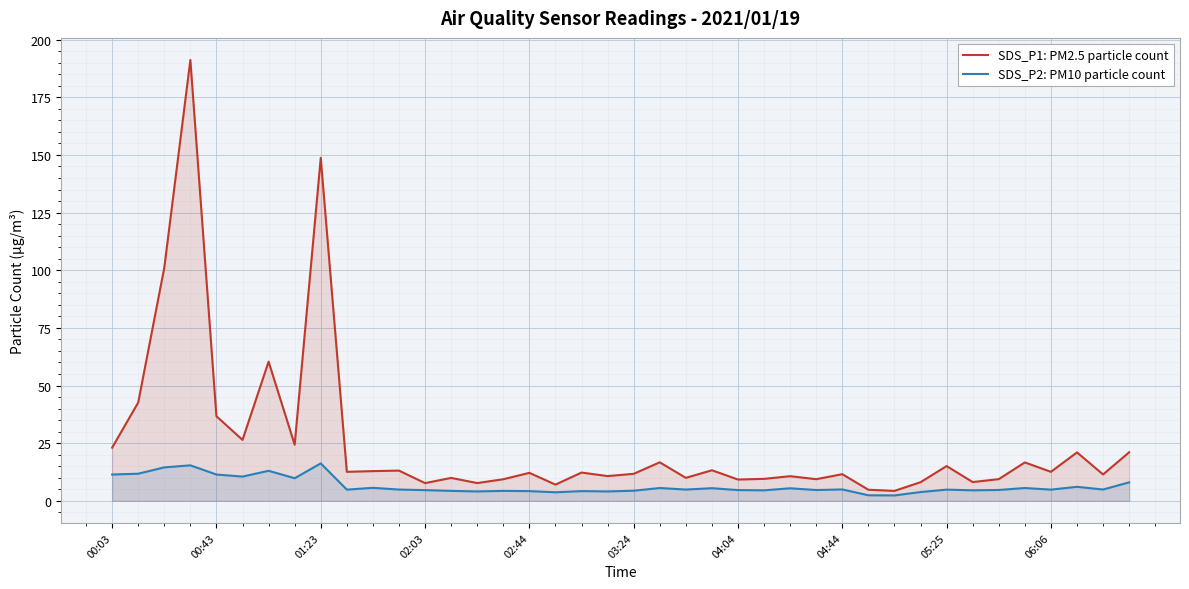

Rank the series by their average value, from lowest to highest.

SDS_P2: PM10 particle count, SDS_P1: PM2.5 particle count